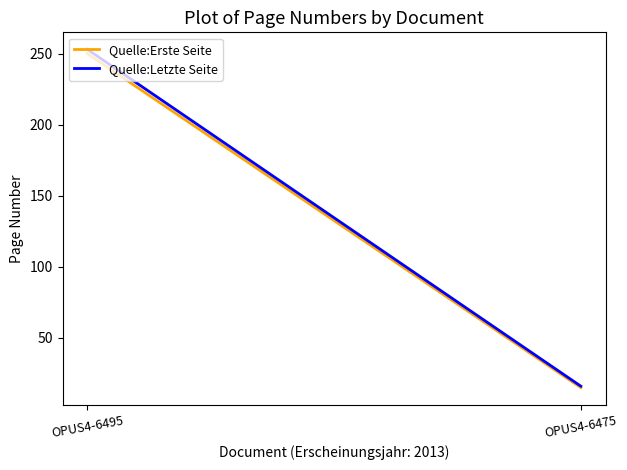

Which series changed the most between OPUS4-6495 and OPUS4-6475?

Quelle:Letzte Seite